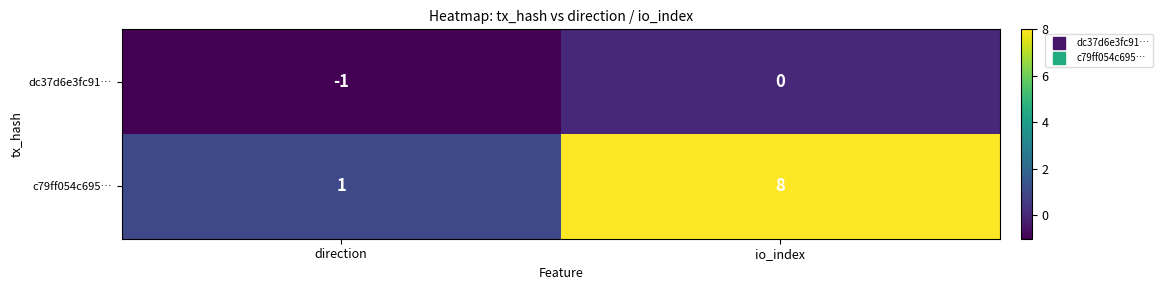

Which label corresponds to the largest value in the chart?

io_index